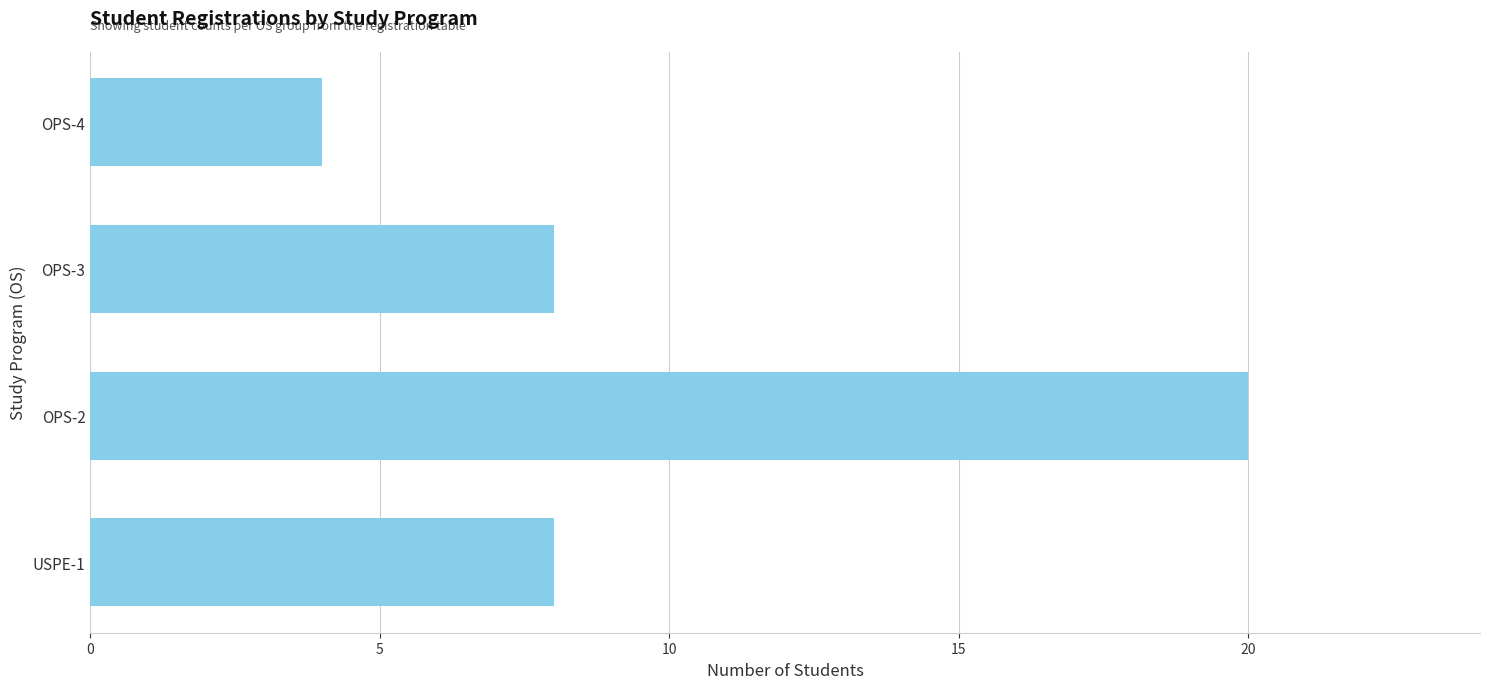

What is the difference between the maximum and second lowest values?

12